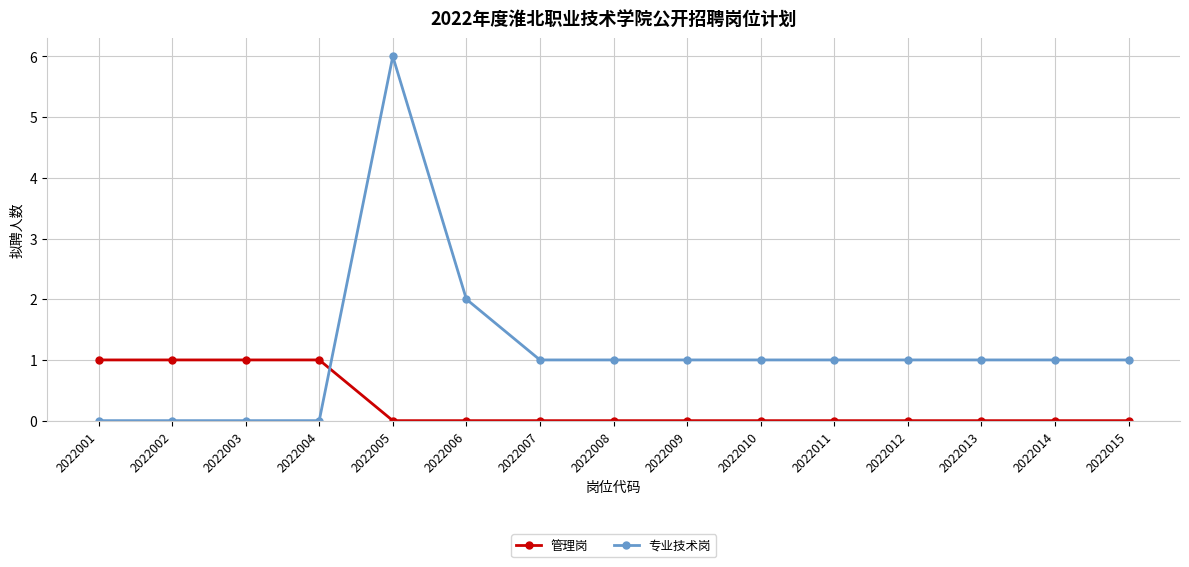

How many series are shown in this chart?

2